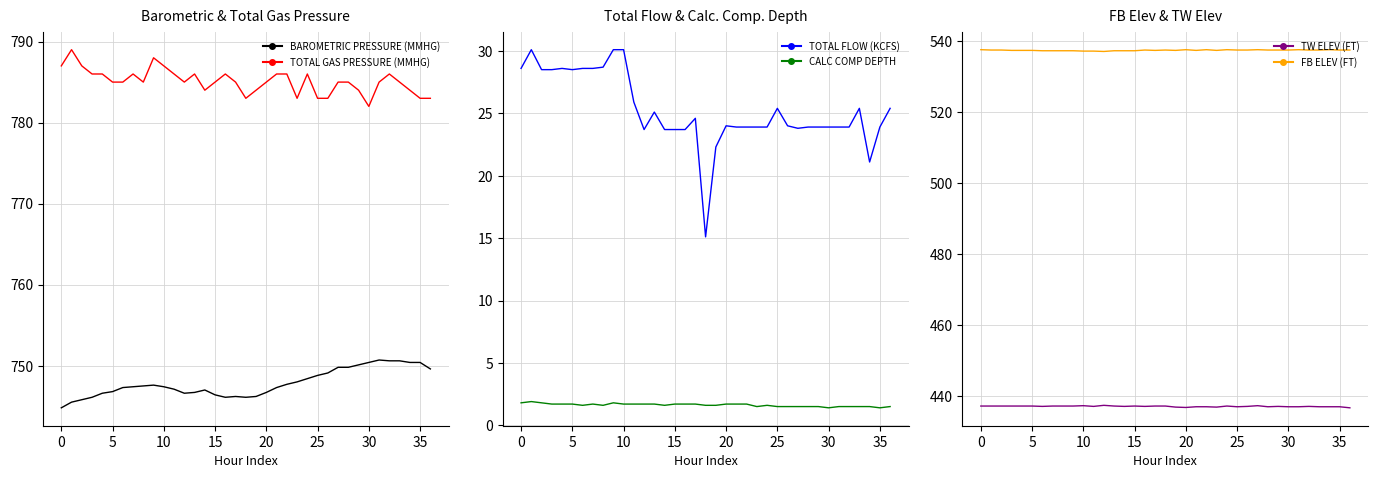

How many lines are shown in the chart?

6